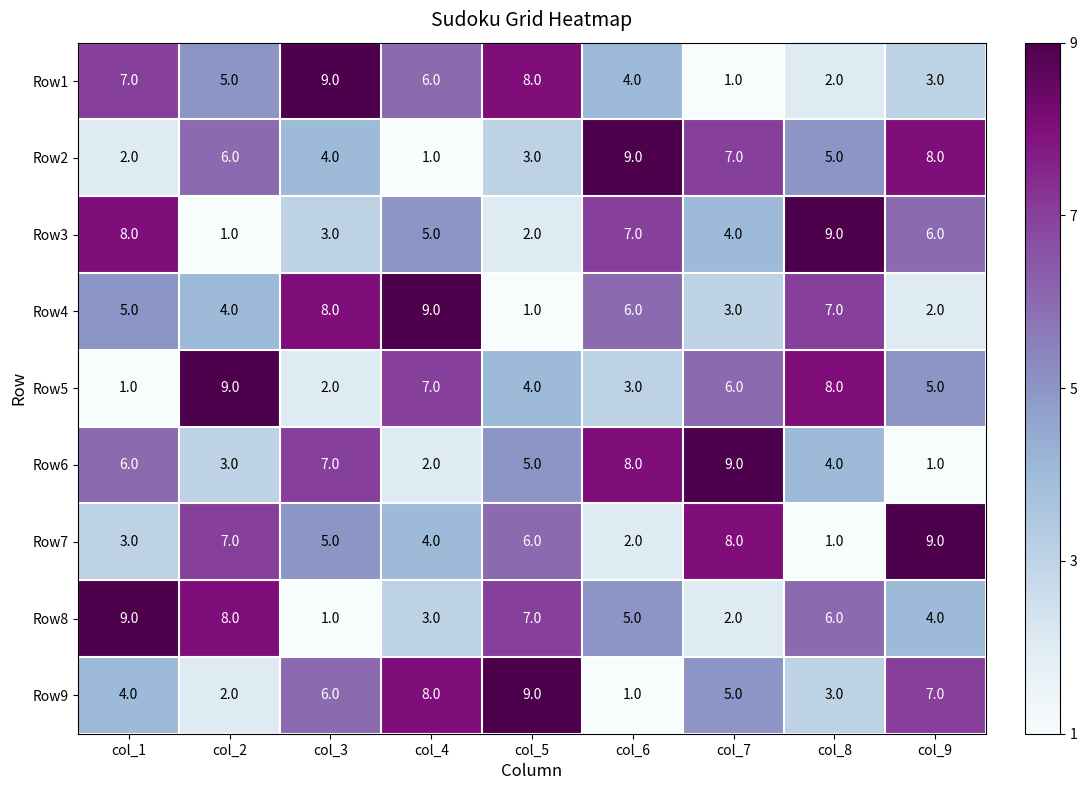

The Row6 series shows 8 at col_6. True or false?

True